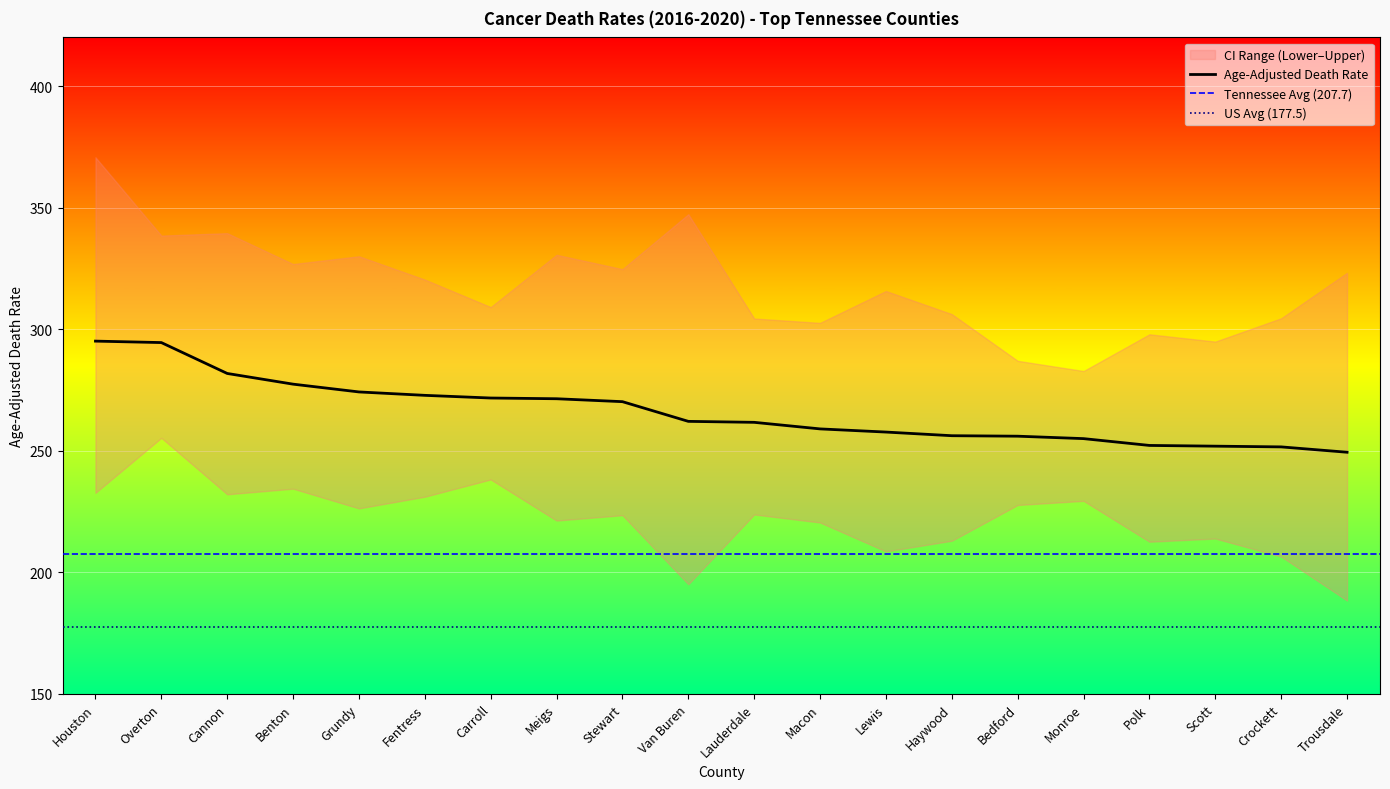

What is the label of the 9th point from the left?

Stewart